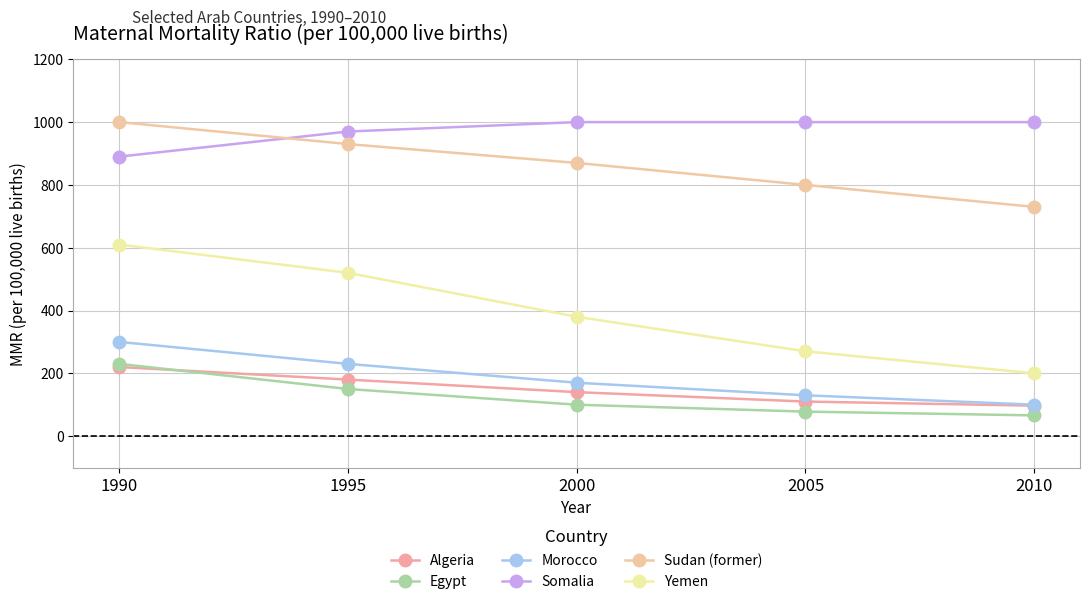

List the series in order of their peak value, lowest first.

Algeria, Egypt, Morocco, Yemen, Somalia, Sudan (former)